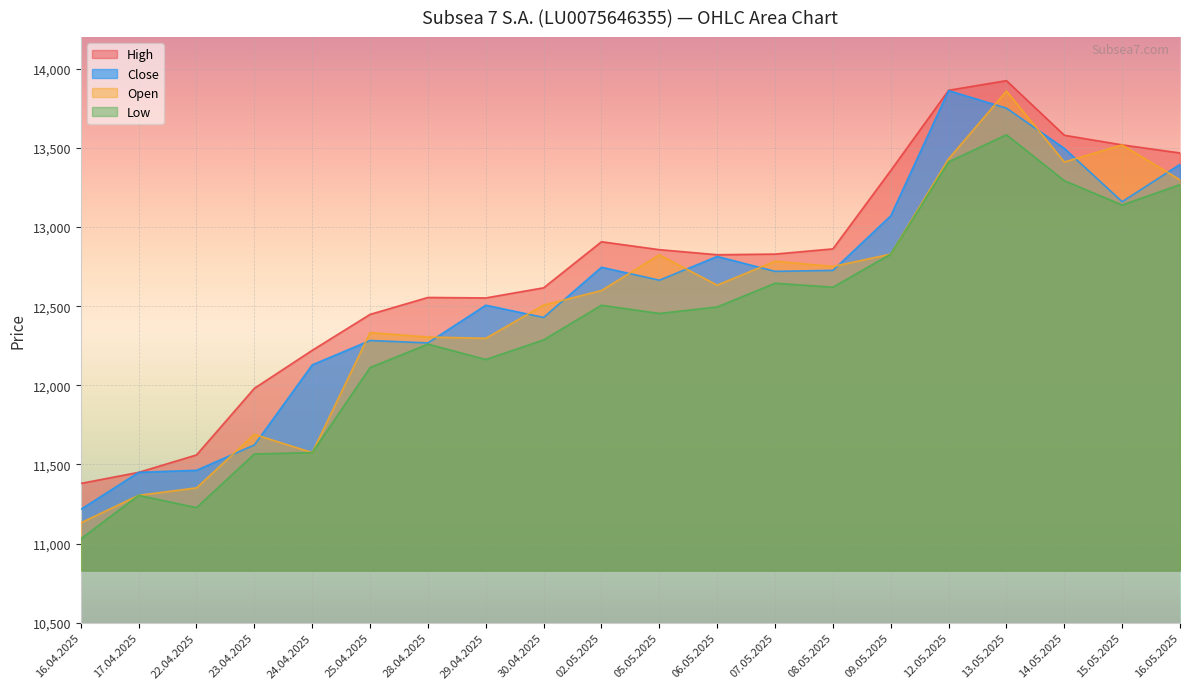

At how many categories does at least one series exceed 13770?

2